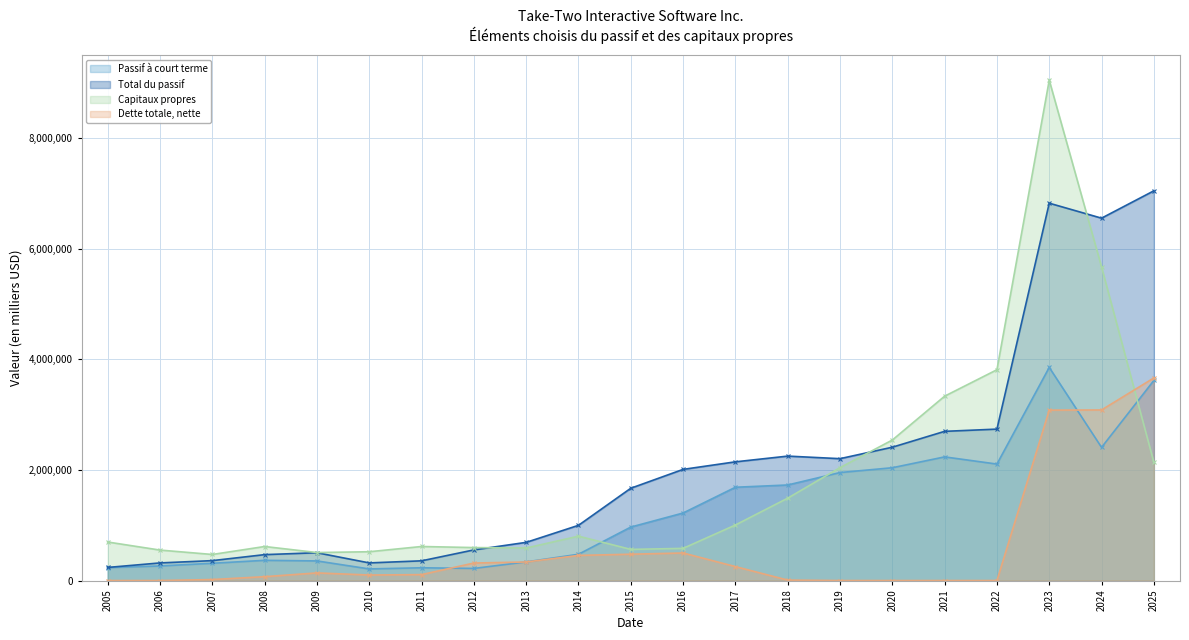

Which series has the largest total across all categories?

Total du passif